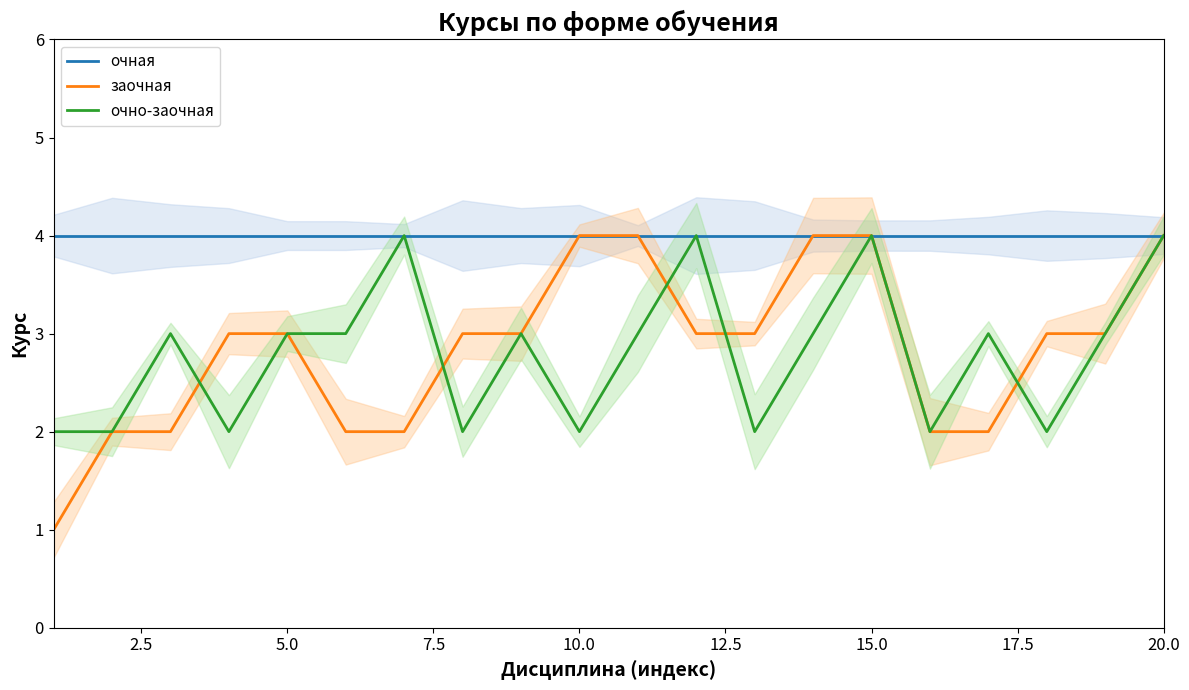

True or false: очная has a value of 2 at 20.0.

False